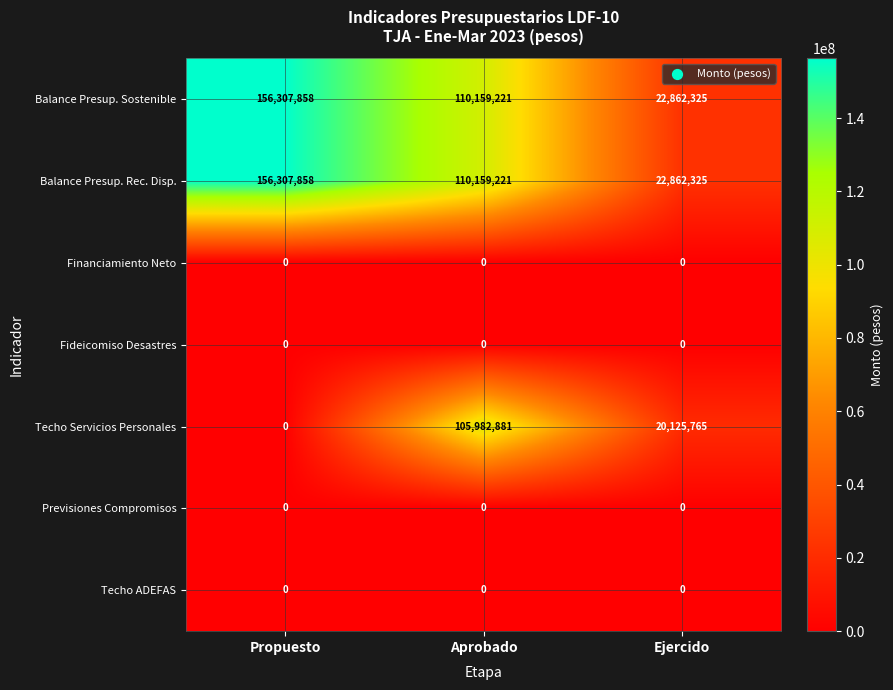

The value of Techo Servicios Personales at Aprobado is 105982881. True or false?

True